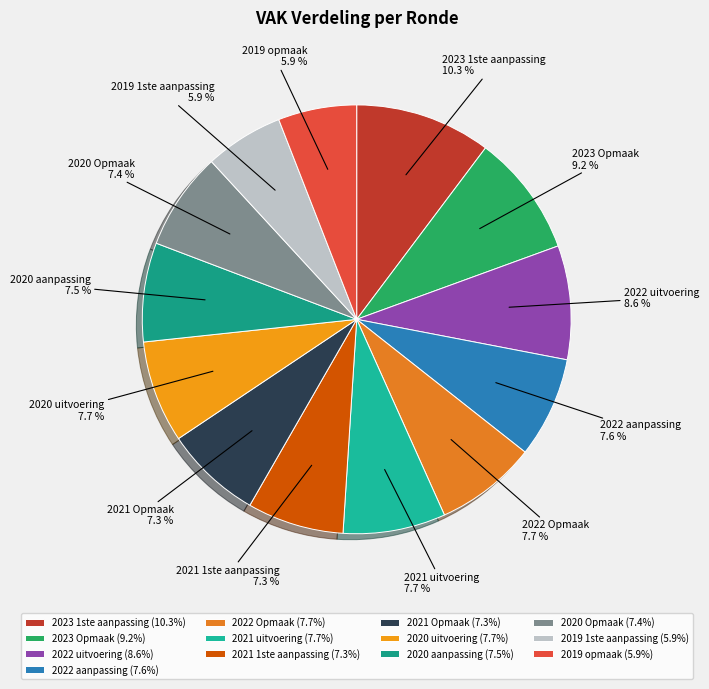

How many segments does this pie chart have?

13